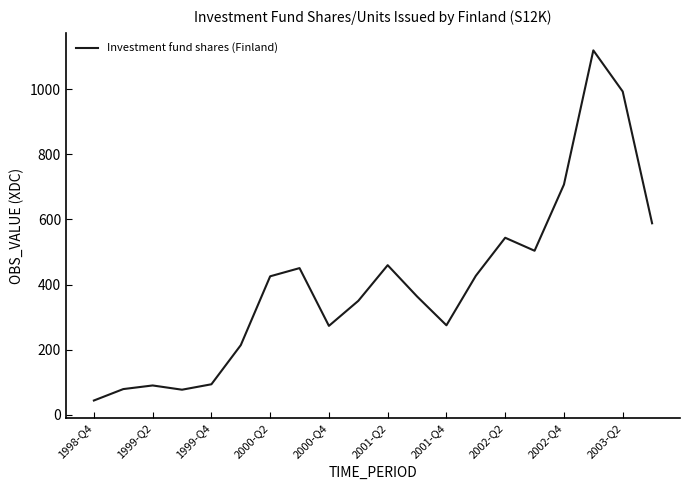

What is the greatest value displayed?

1119.8